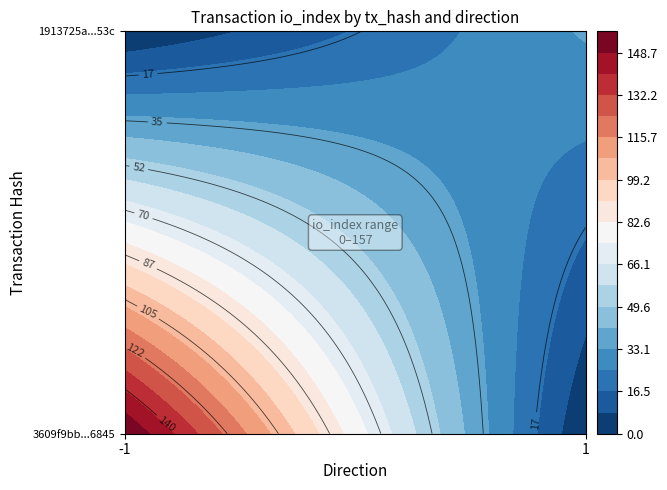

Which has a higher value, direction or io_index?

io_index